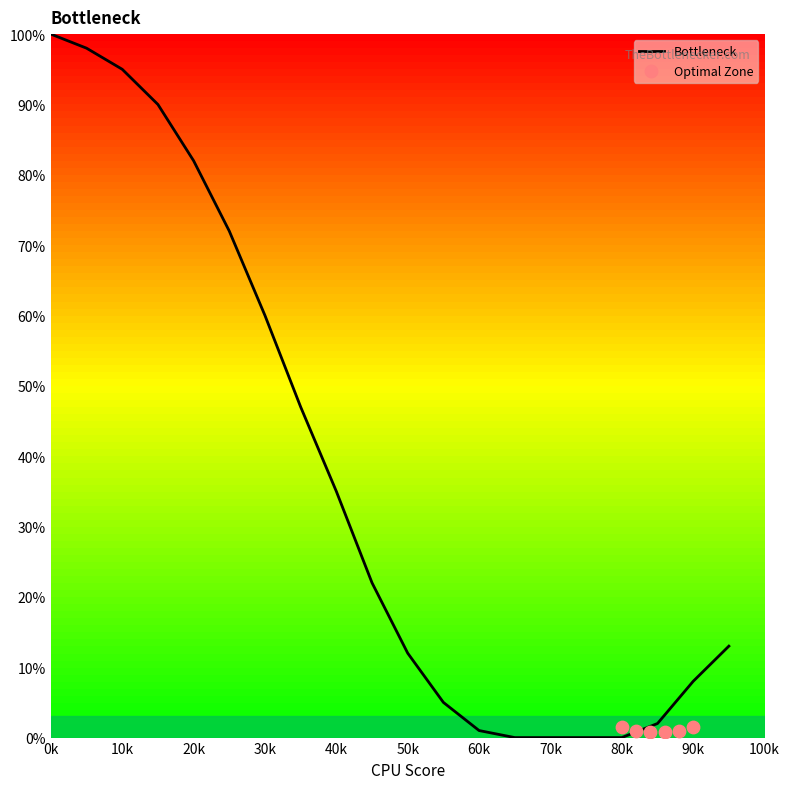

At which label does Bottleneck reach its peak?

0k